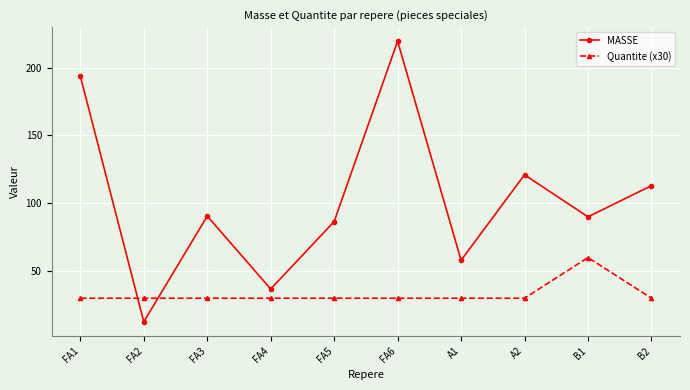

At which category is the sum across all series the highest?

FA6